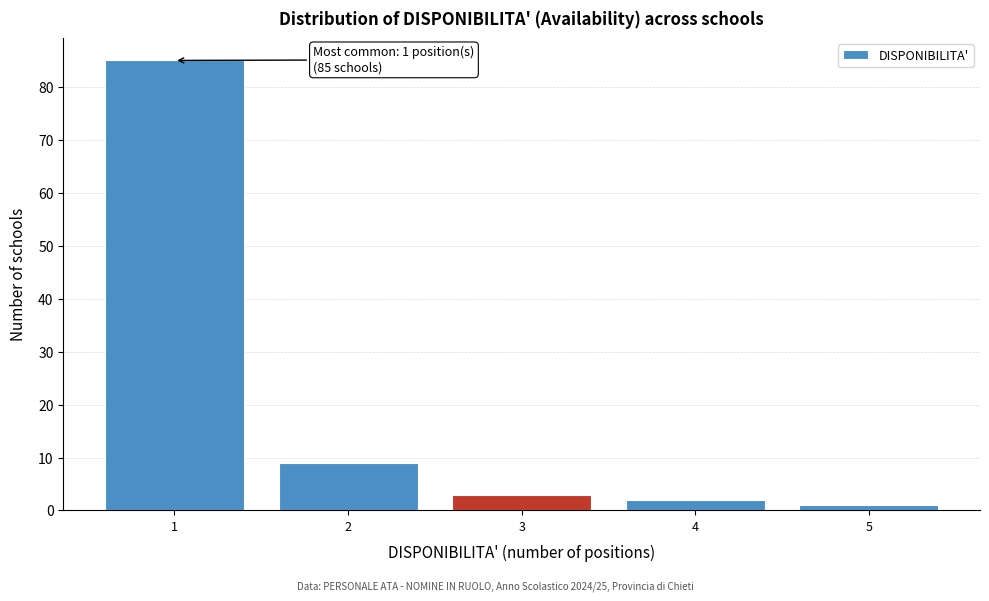

Over which range of the x-axis is the bar tallest?

0.5 to 1.5